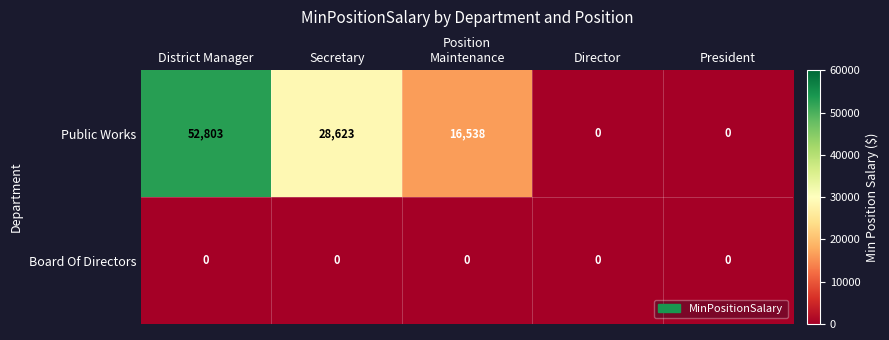

List the series in order of their overall mean, lowest first.

Board Of Directors, Public Works